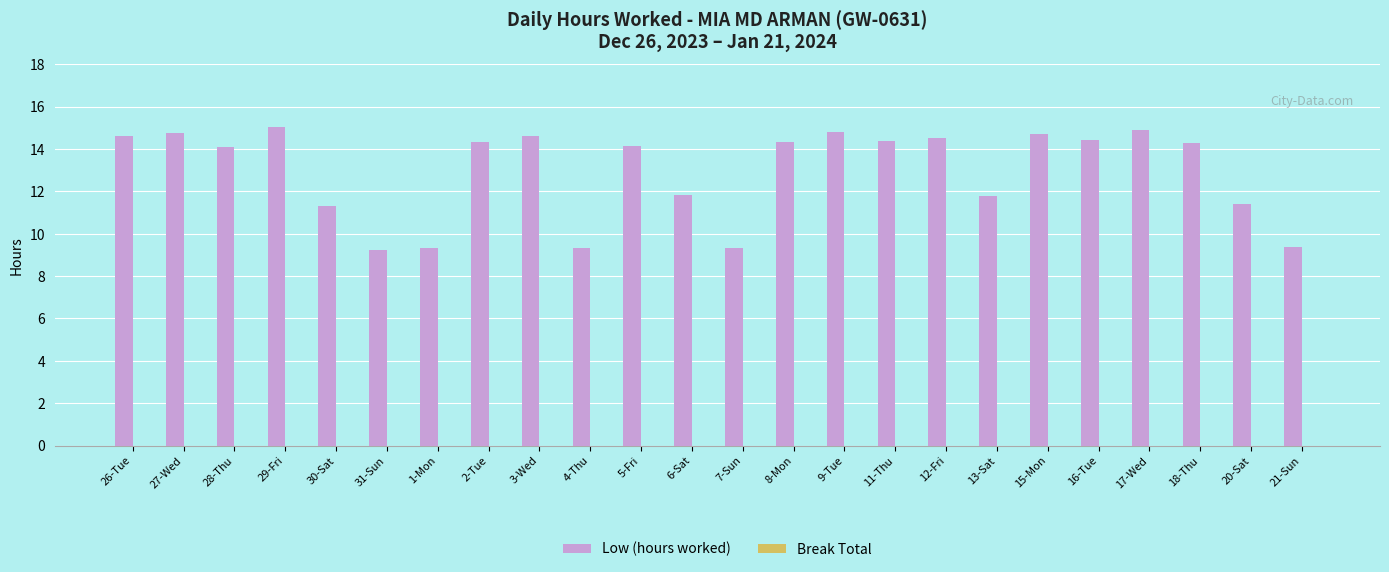

What is the sum of the values at 8-Mon and 3-Wed?

29.0